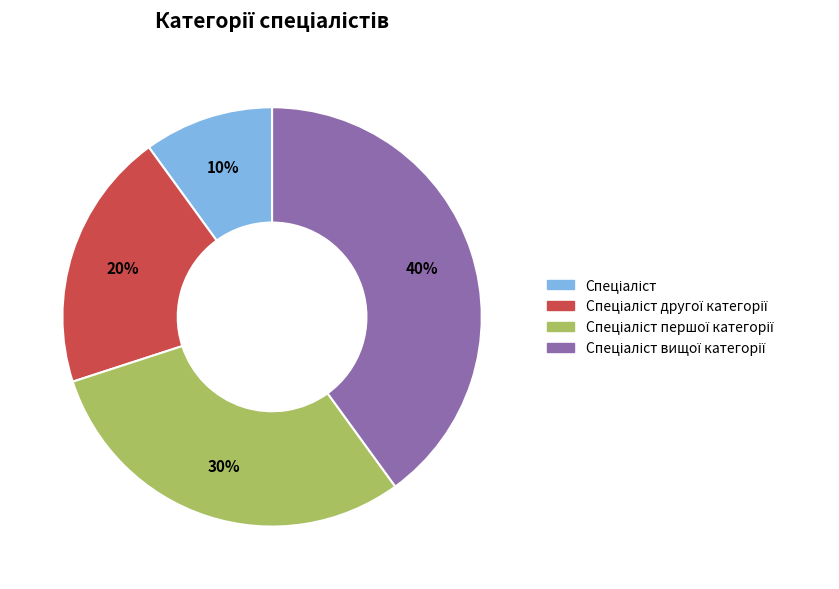

Is there any slice that represents more than half of the pie?

No